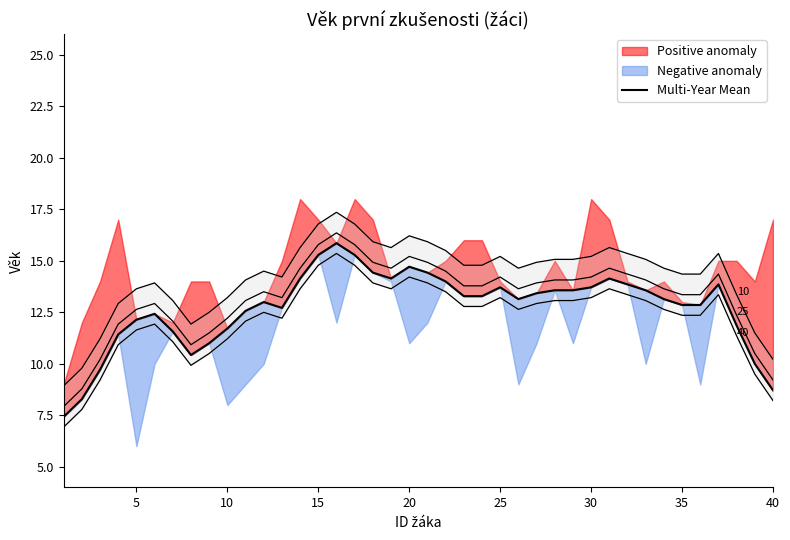

How many interior local valleys (lower than both neighbors) does the data have?

5